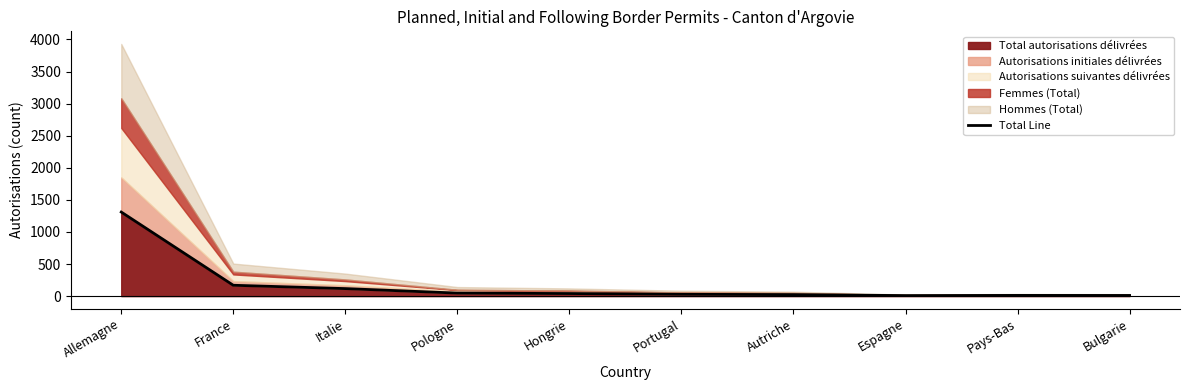

What is the highest value of the Total autorisations délivrées series?

1310